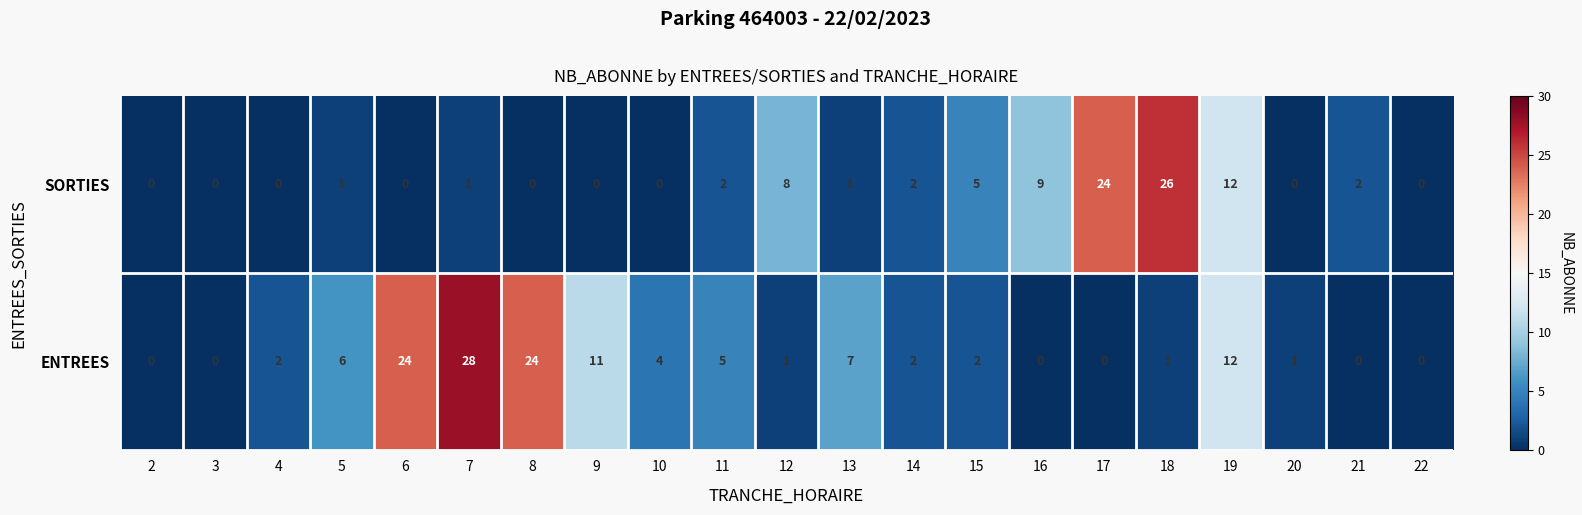

The ENTREES series shows -10 at 16. True or false?

False